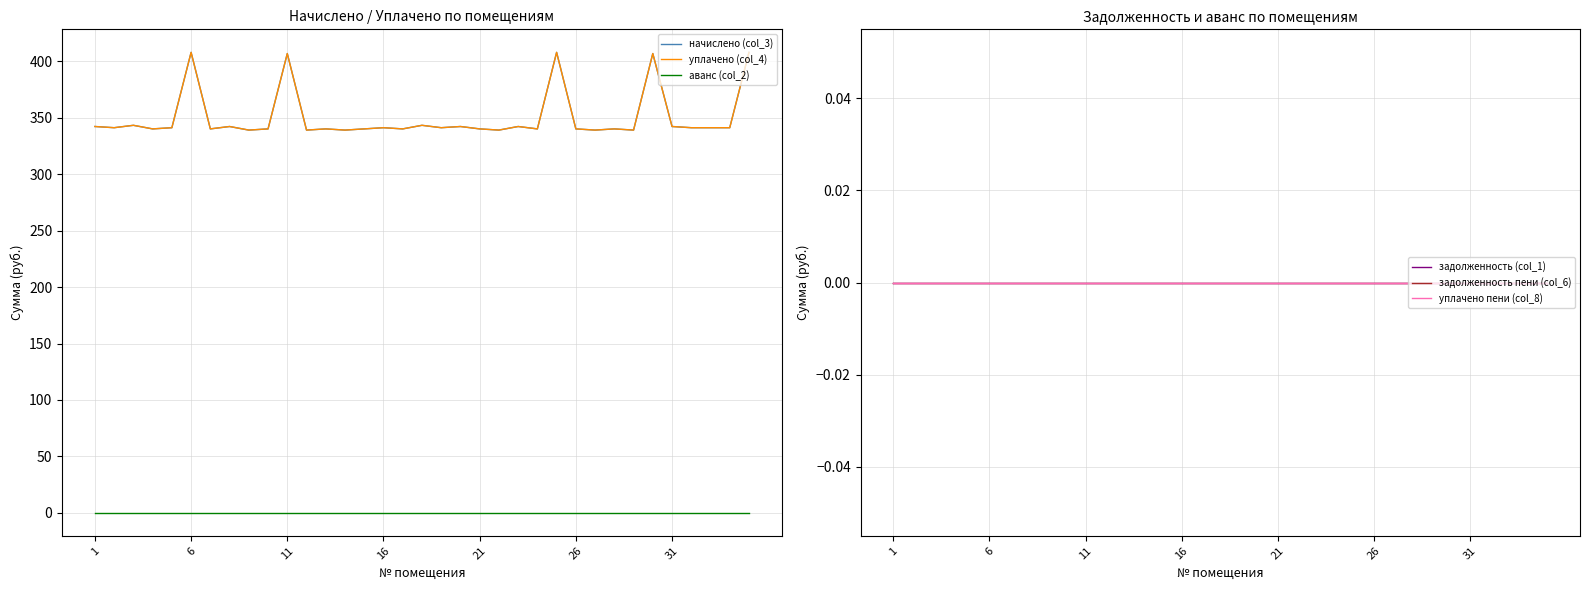

True or false: аванс (col_2) and задолженность (col_1) intersect in this chart.

False